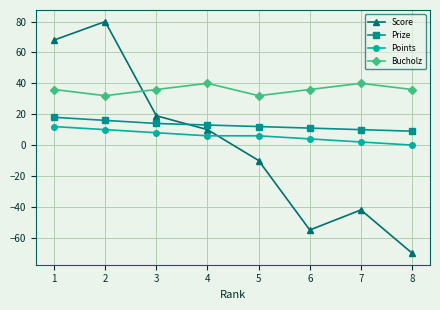

Which series has the widest spread of values?

Score